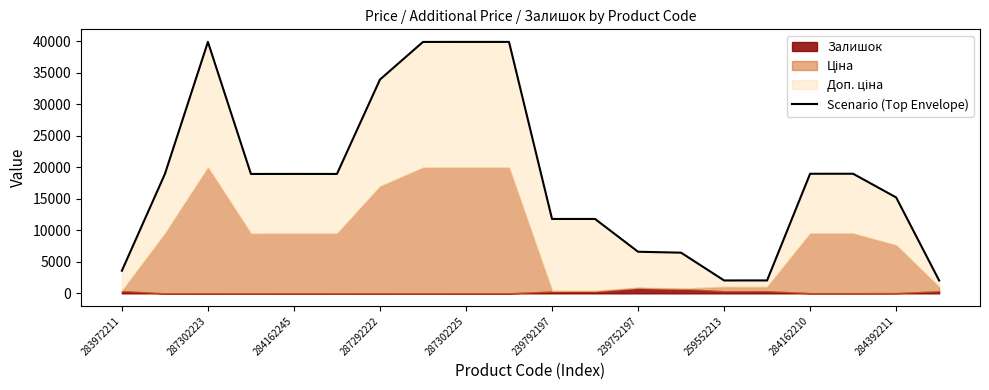

True or false: there are more than 2 points higher than both neighbors.

True